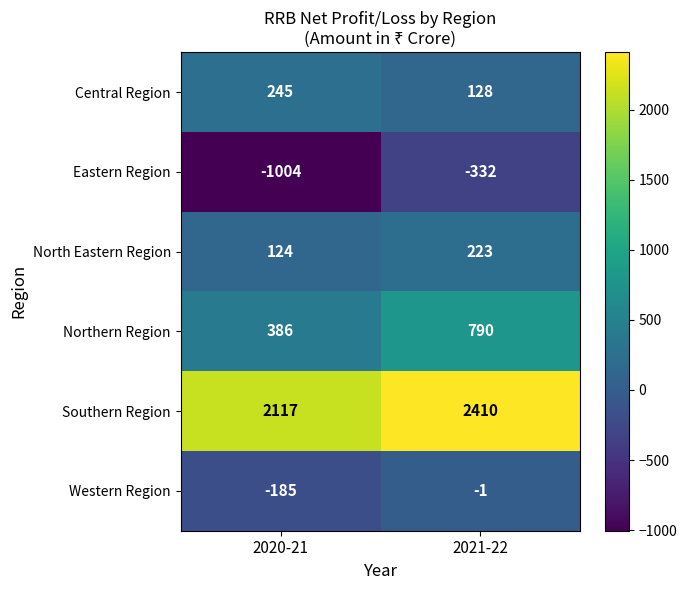

Is it true that Western Region equals -1 at 2021-22?

True